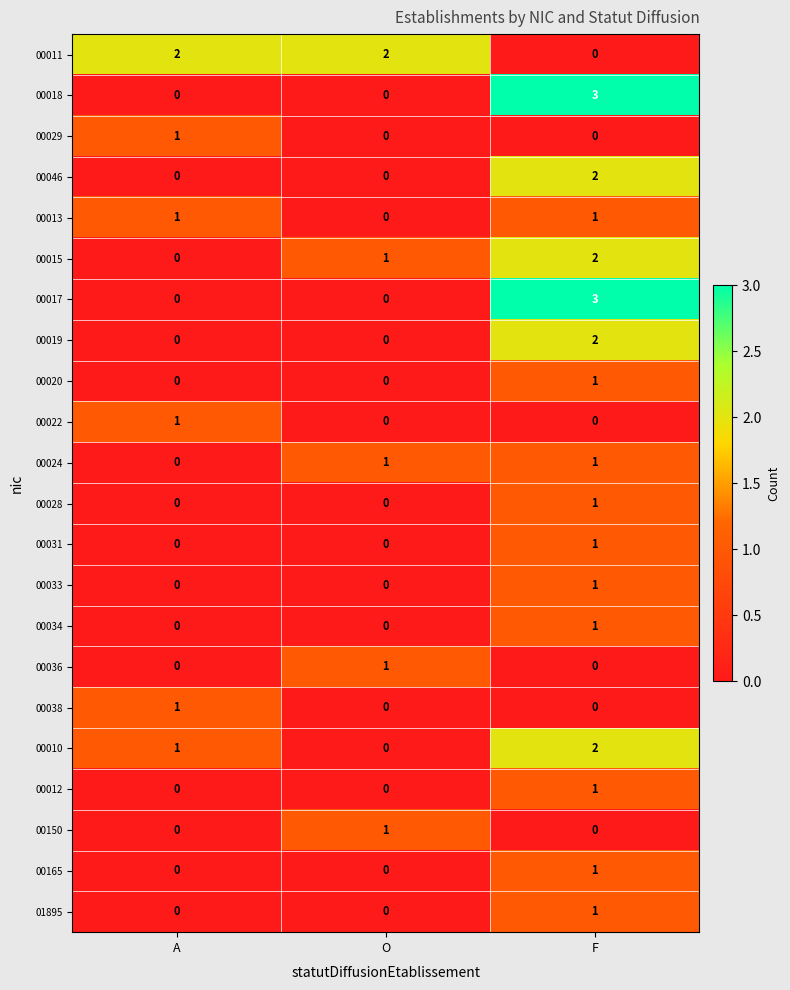

The 00010 series shows 1 at F. True or false?

False